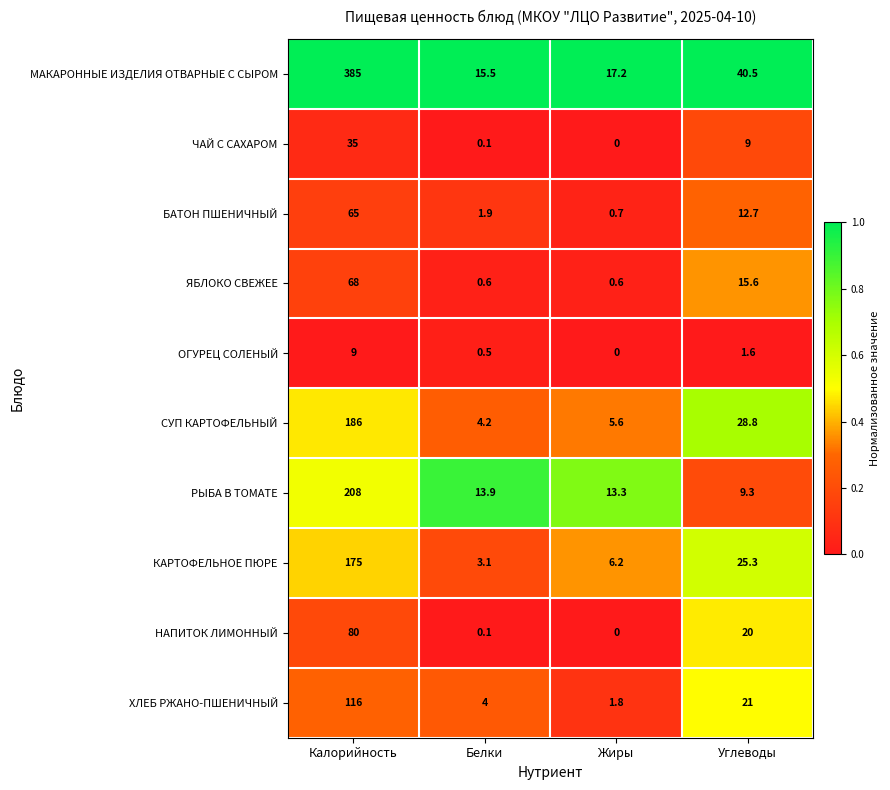

What is the total value across all series at Углеводы?

183.8